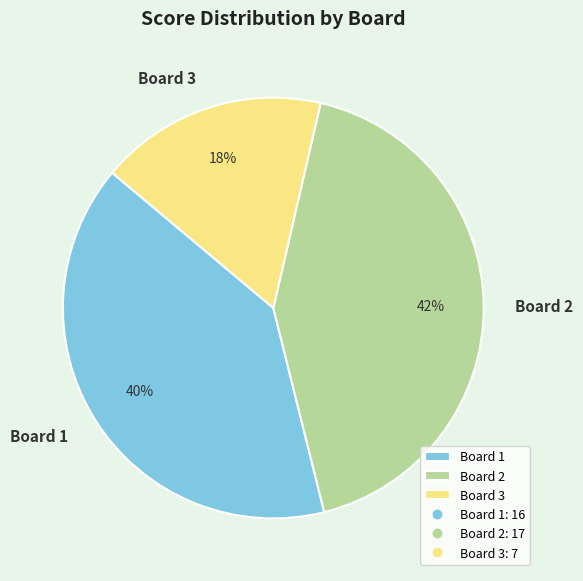

Which has a higher value, Board 3 or Board 1?

Board 1